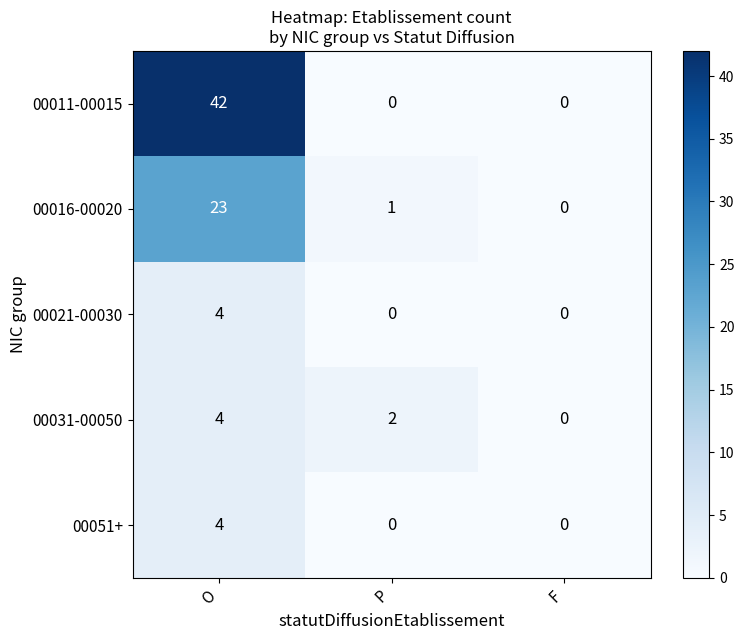

Reading left to right, transcribe all the data shown in this chart.

00011-00015: 42	0	0
00016-00020: 23	1	0
00021-00030: 4	0	0
00031-00050: 4	2	0
00051+: 4	0	0